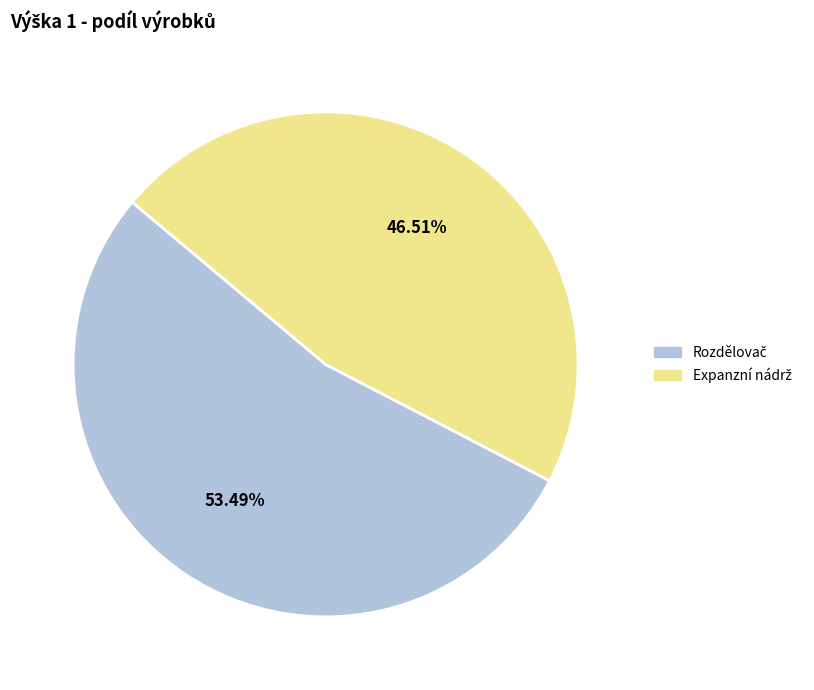

Is there a majority slice in this chart?

Yes